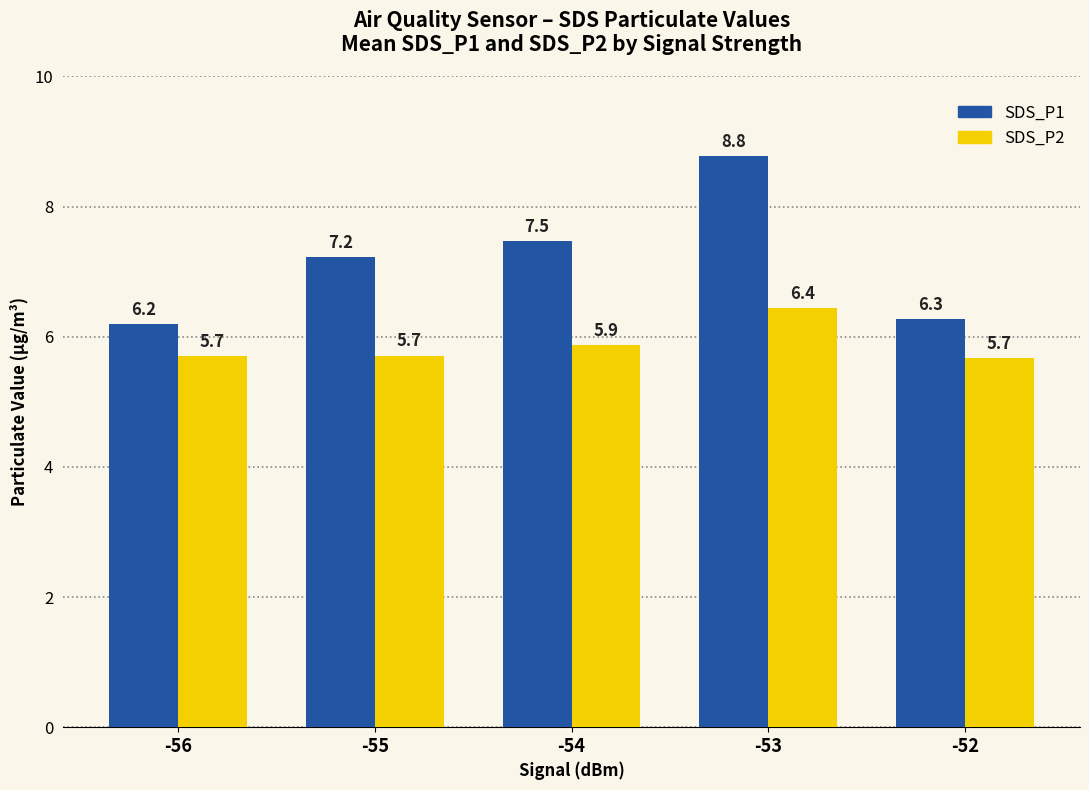

What is the minimum value for SDS_P1?

6.2